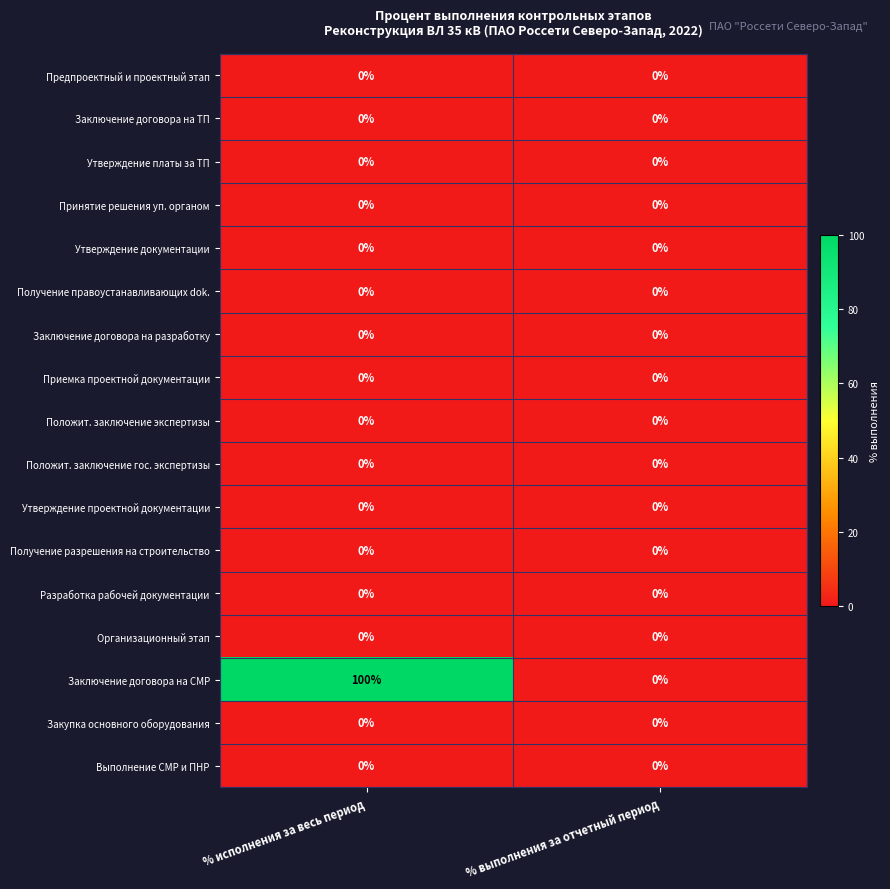

Between % исполнения за весь период and % выполнения за отчетный период, which series saw the biggest shift?

Заключение договора на СМР